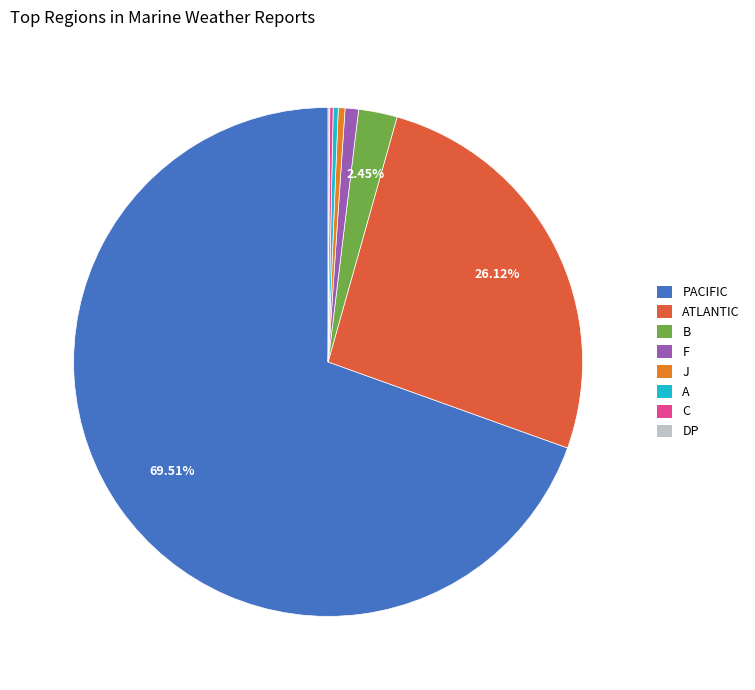

Is there any slice that represents more than half of the pie?

Yes